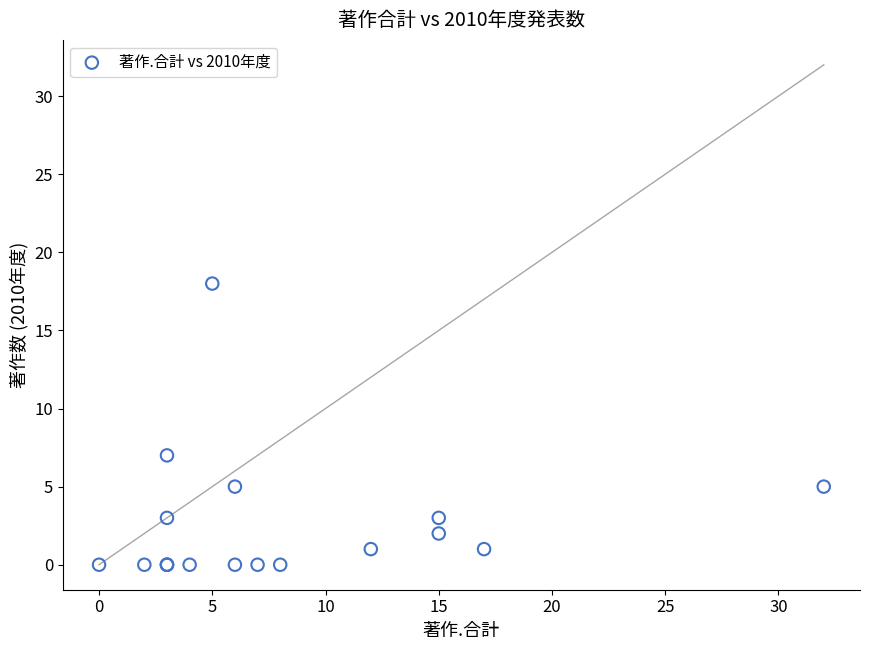

What Y value in the scatter plot is closest to 9?

7